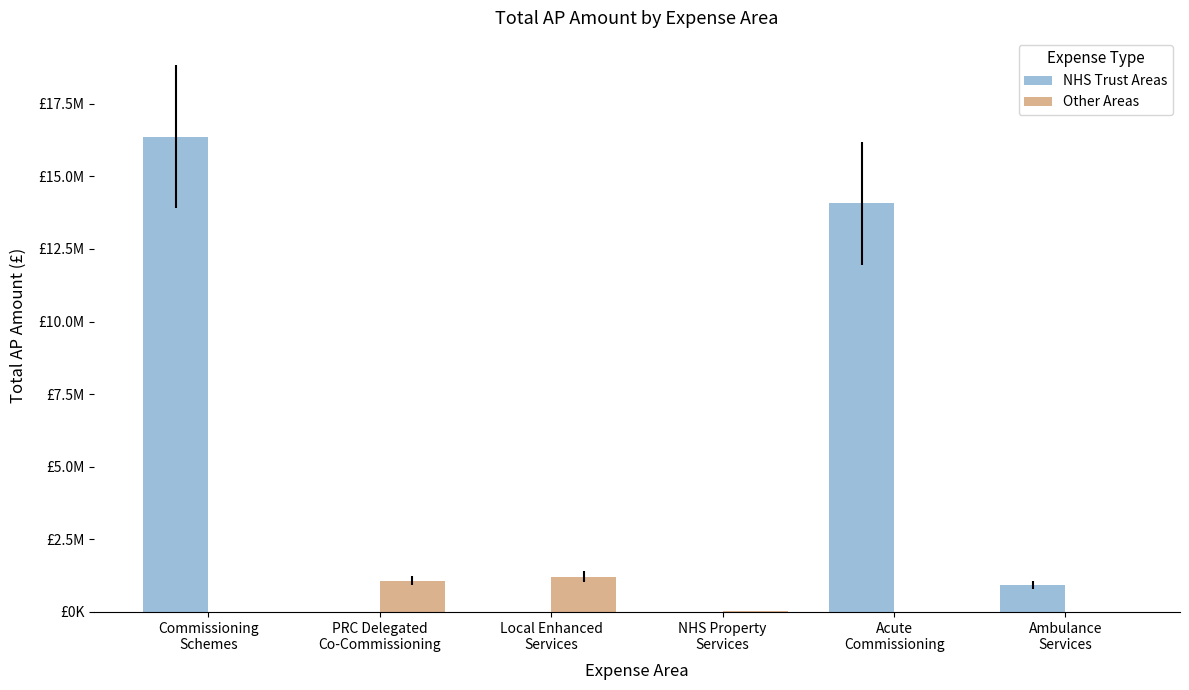

What is the value of the NHS Trust Areas bar at the 5th from the left?

14071170.4